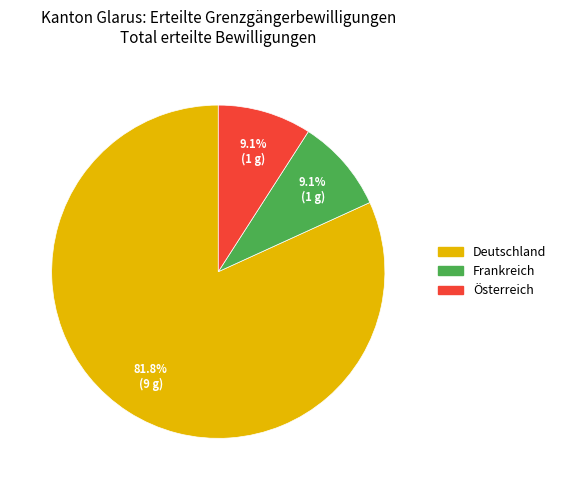

Is it true that Österreich is 9% of the pie?

True